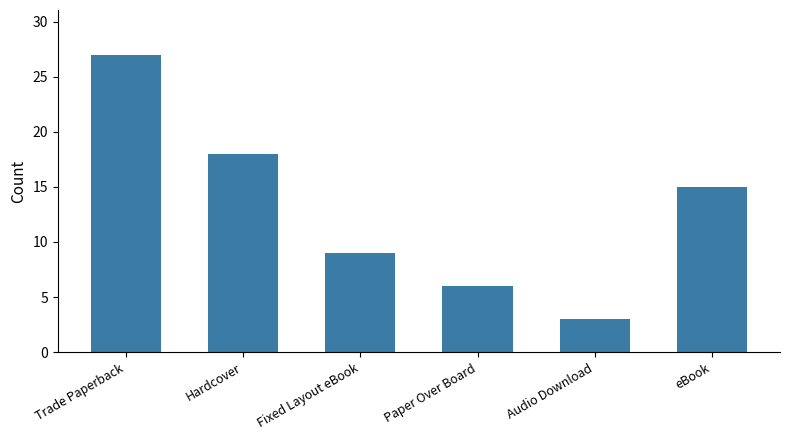

Reading left to right, what are all the values shown in this chart?

Trade Paperback=27	Hardcover=18	Fixed Layout eBook=9	Paper Over Board=6	Audio Download=3	eBook=15